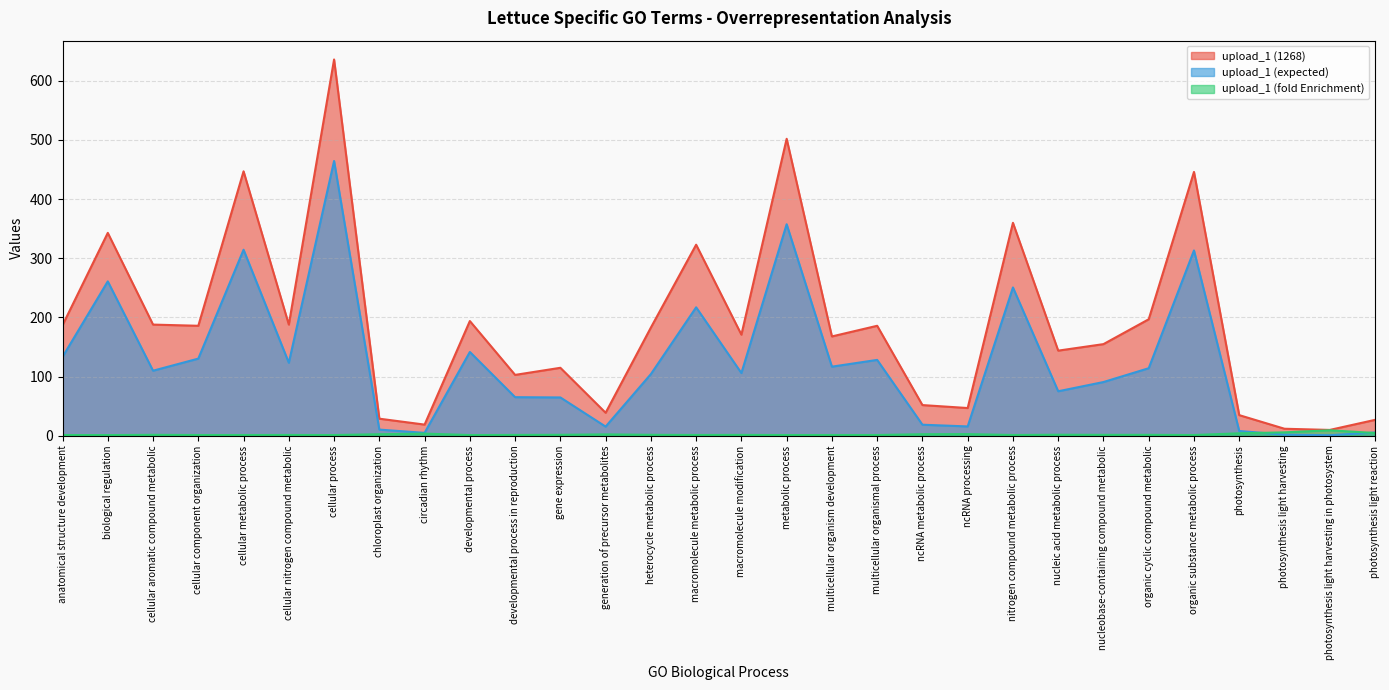

How many values in the upload_1 (expected) series exceed 110?

15